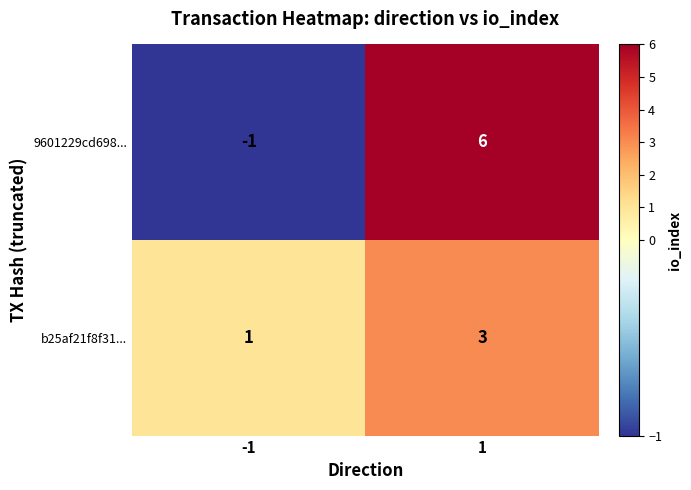

What is the difference between the 9601229cd698... values at 1 and -1?

7